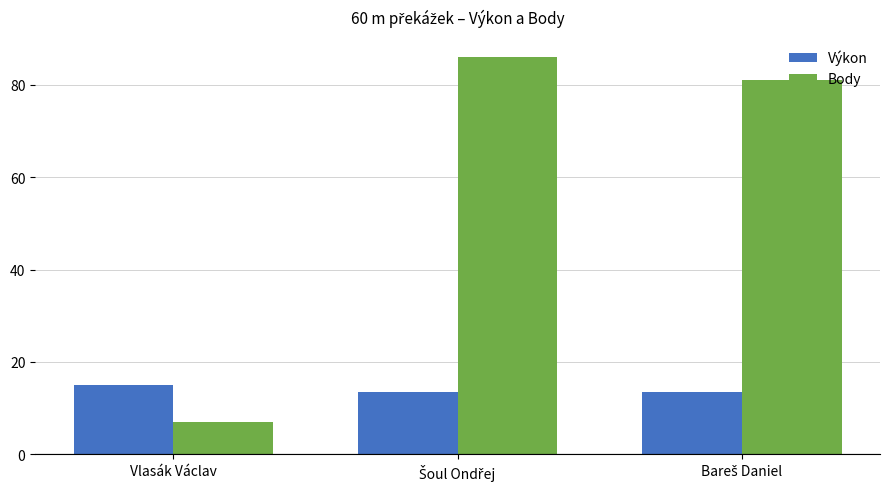

Rank the series by their average value, from highest to lowest.

Body, Výkon